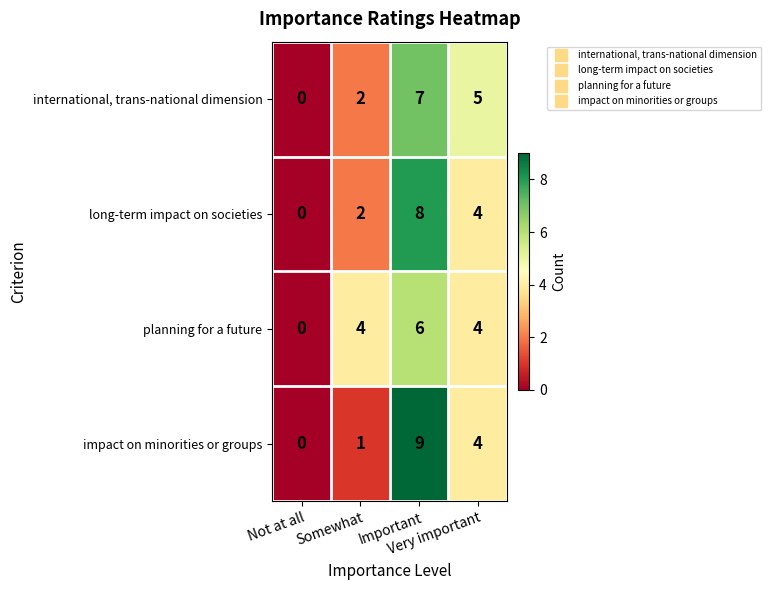

At how many categories does at least one series exceed 2?

3